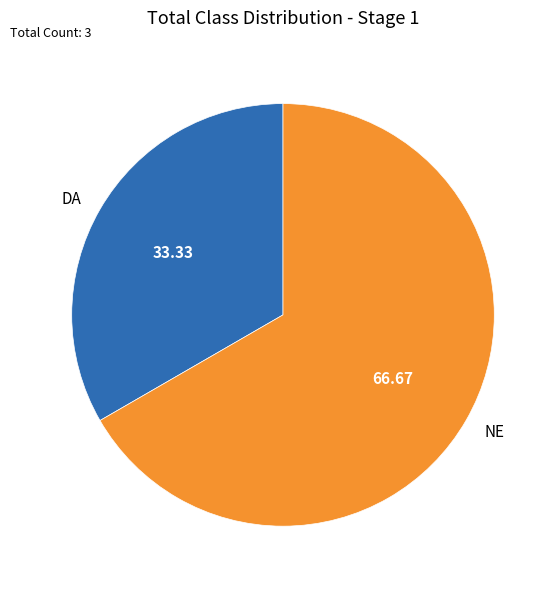

Is the sum of DA and NE greater than half?

Yes